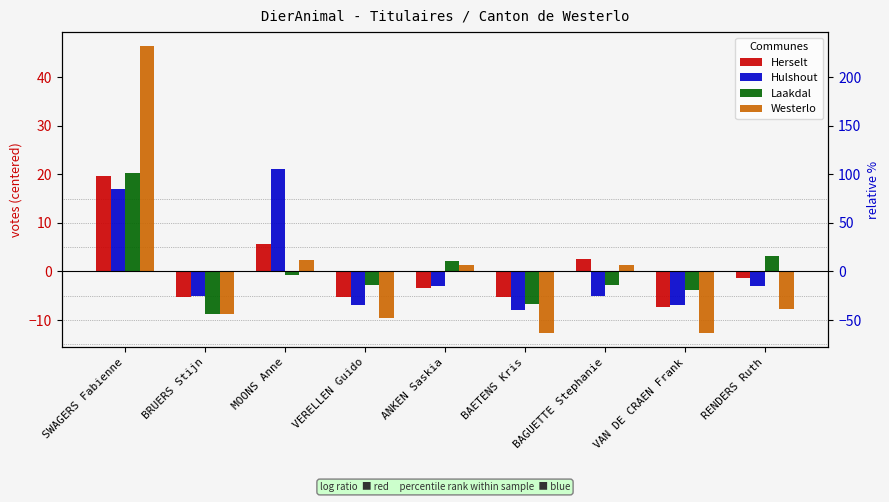

What is the difference between the Westerlo values at VERELLEN Guido and ANKEN Saskia?

11.0